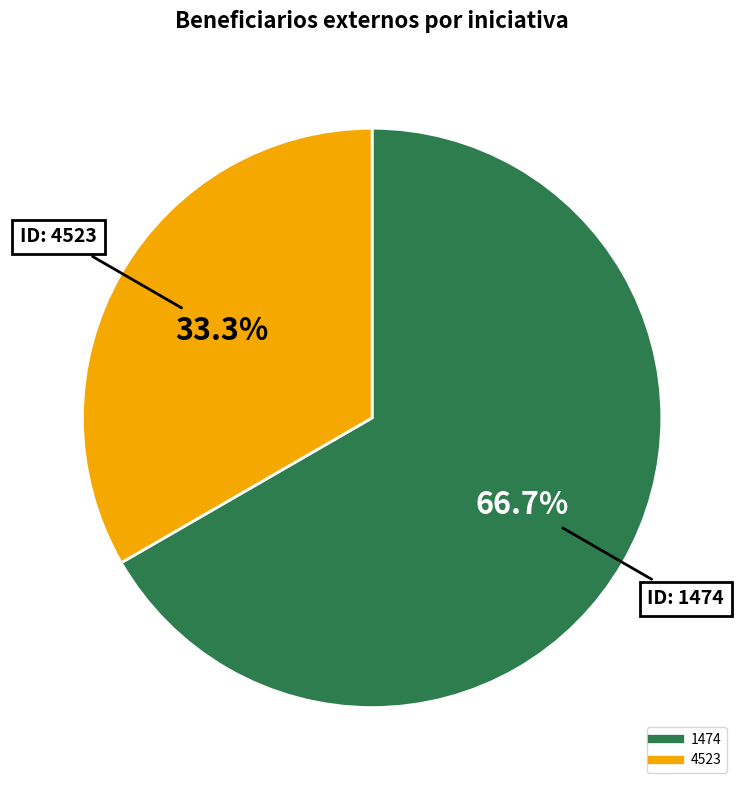

To the nearest percent, what portion does 4523 represent?

33%